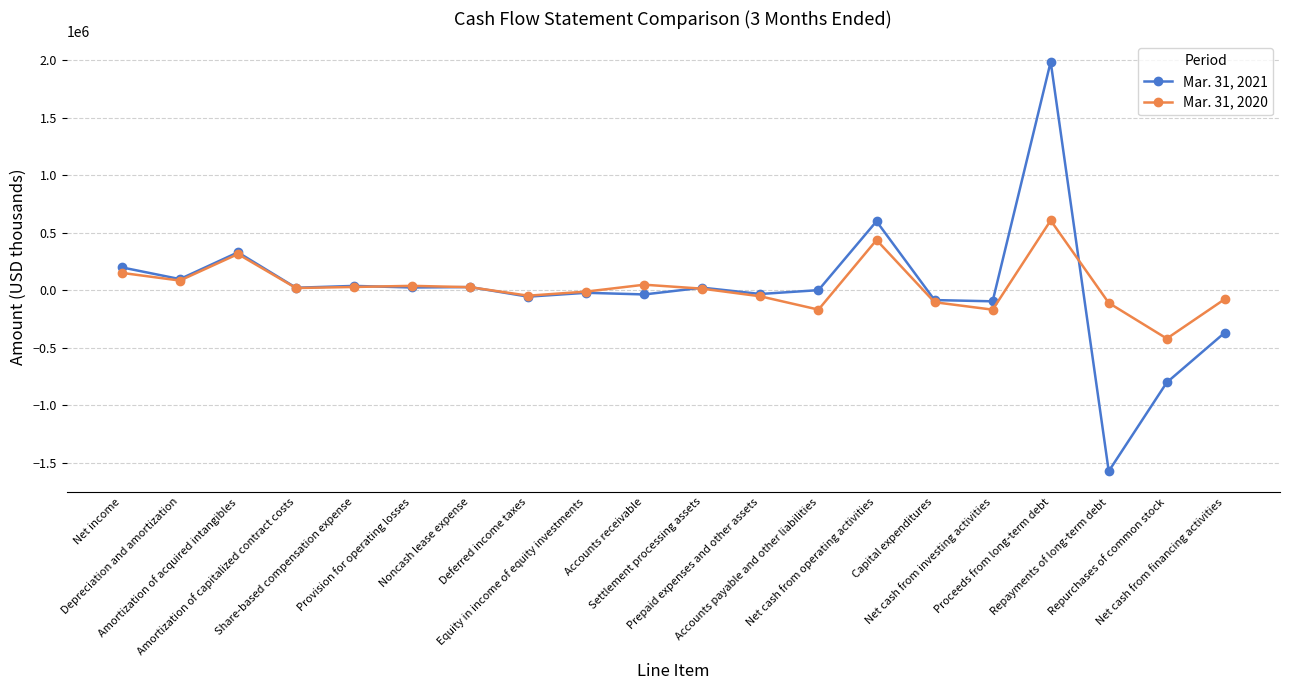

List the series in order of their peak value, lowest first.

Mar. 31, 2020, Mar. 31, 2021